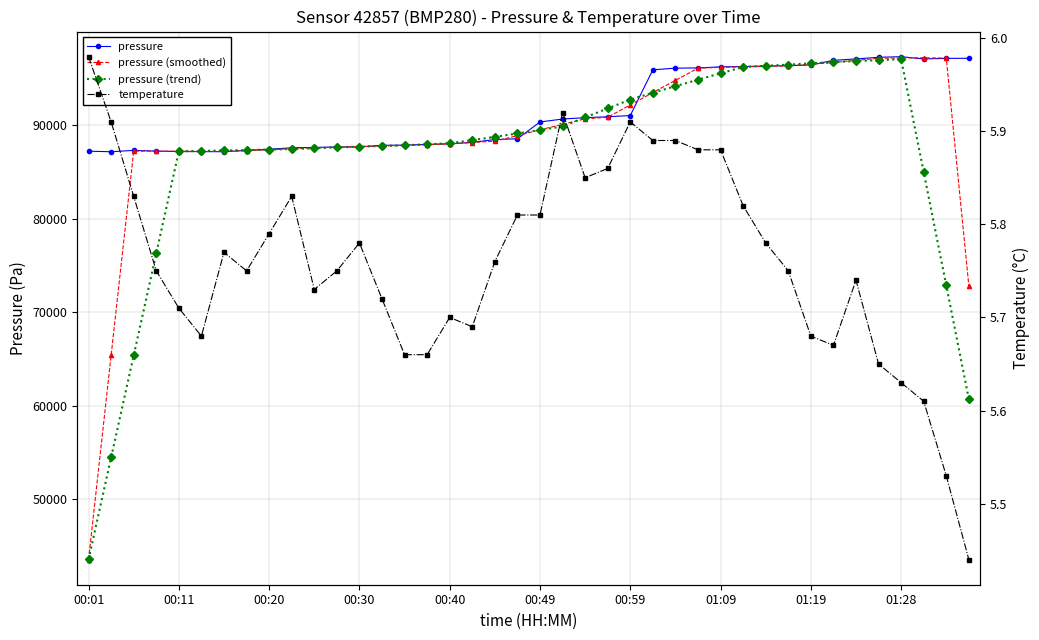

How many data points in pressure (trend) are above 88369?

20